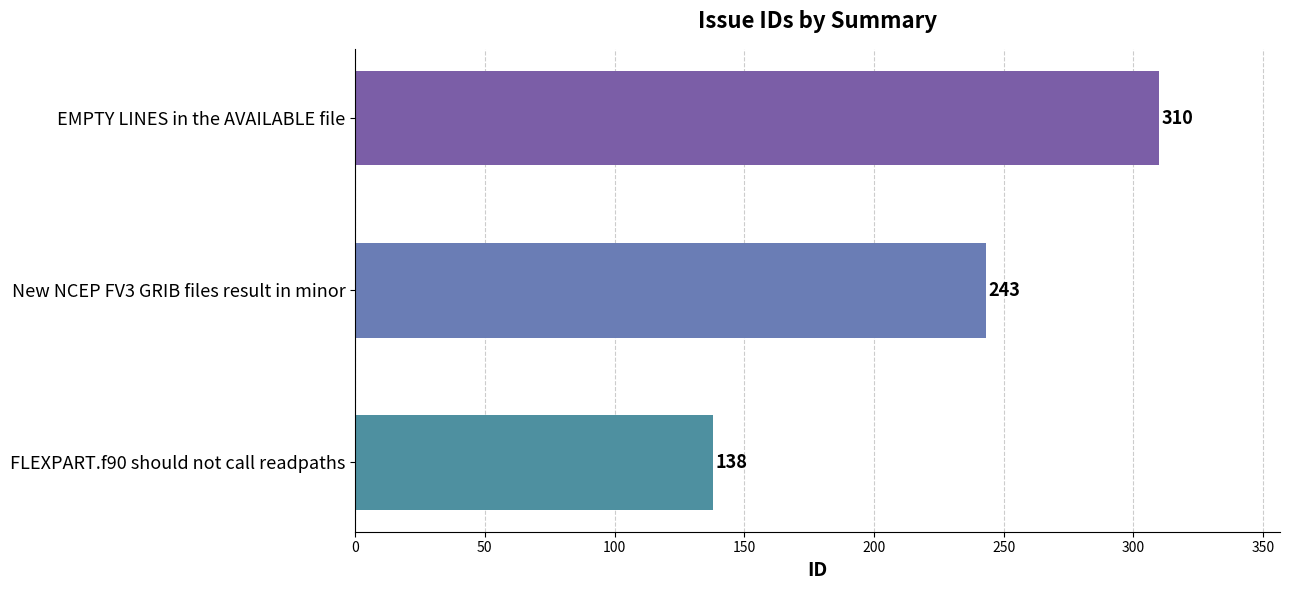

How many distinct data groups are displayed?

1